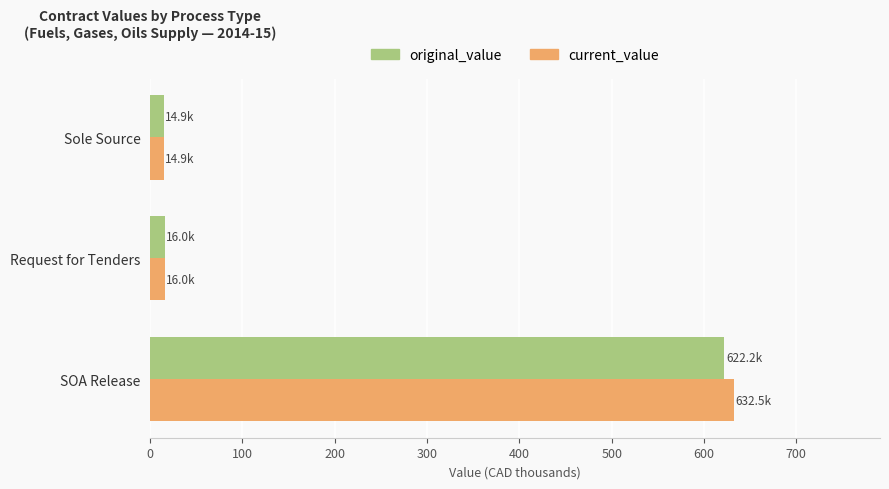

Which series has the largest range (max minus min)?

current_value